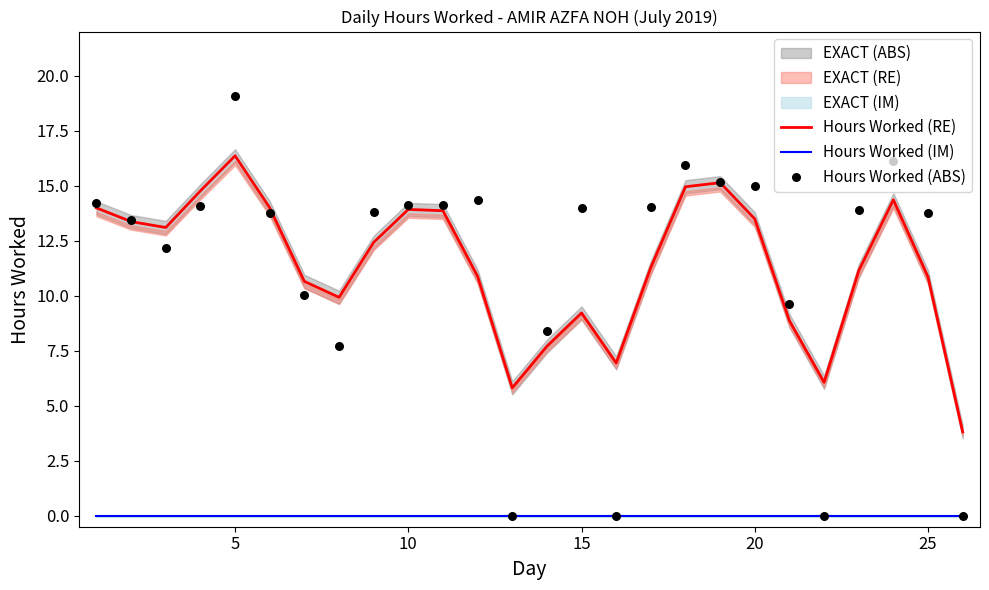

At how many categories does at least one series exceed 15?

4